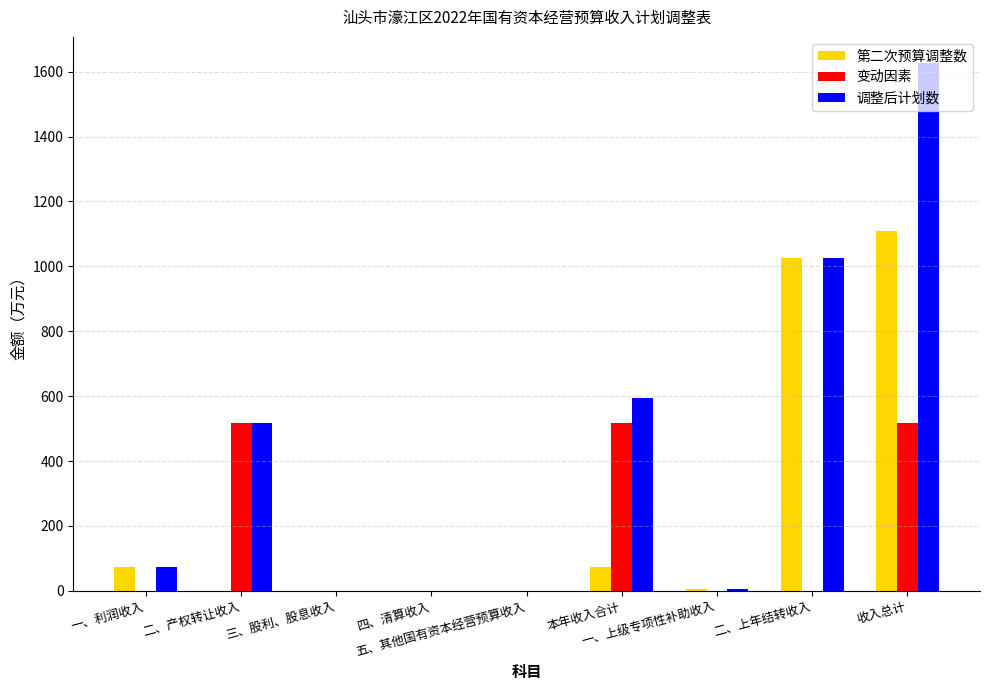

Reading right to left, what are all the values shown in this chart?

第二次预算调整数: 收入总计=1108	二、上年结转收入=1026	一、上级专项性补助收入=7	本年收入合计=75	五、其他国有资本经营预算收入=0	四、清算收入=0	三、股利、股息收入=0	二、产权转让收入=0	一、利润收入=75
变动因素: 收入总计=518	二、上年结转收入=0	一、上级专项性补助收入=0	本年收入合计=518	五、其他国有资本经营预算收入=0	四、清算收入=0	三、股利、股息收入=0	二、产权转让收入=518	一、利润收入=0
调整后计划数: 收入总计=1626	二、上年结转收入=1026	一、上级专项性补助收入=7	本年收入合计=593	五、其他国有资本经营预算收入=0	四、清算收入=0	三、股利、股息收入=0	二、产权转让收入=518	一、利润收入=75